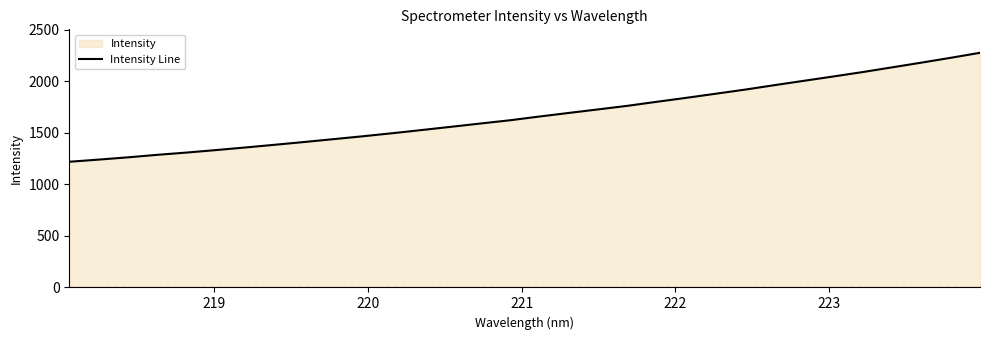

What is the greatest value displayed?

2277.3